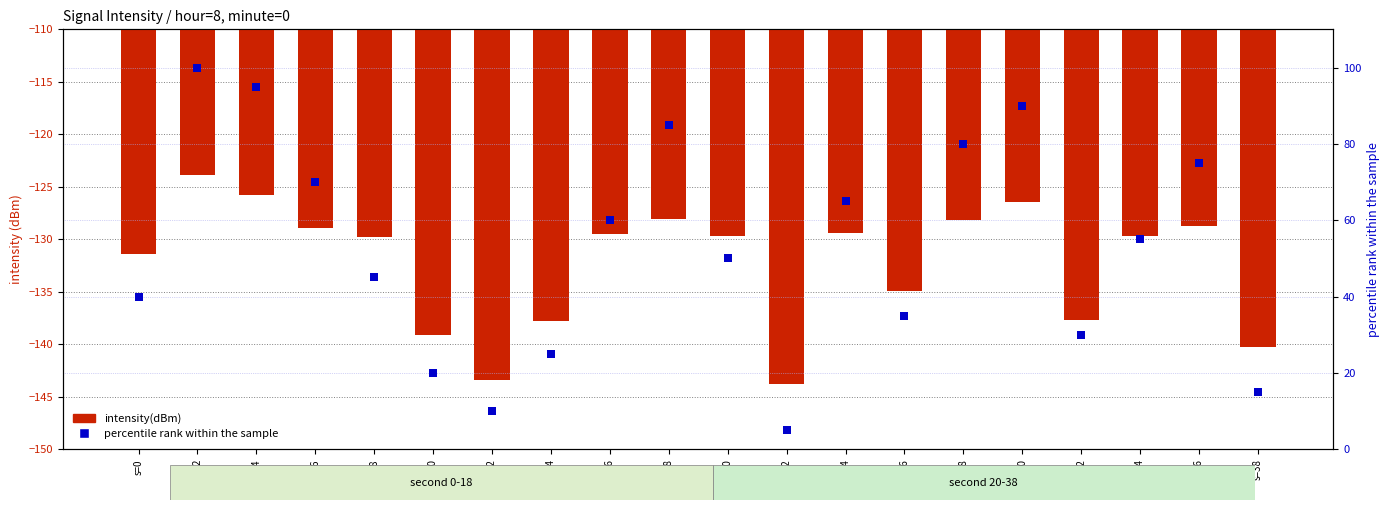

Is the value of percentile rank within the sample at s=10 greater than the value of intensity(dBm) at s=8?

Yes